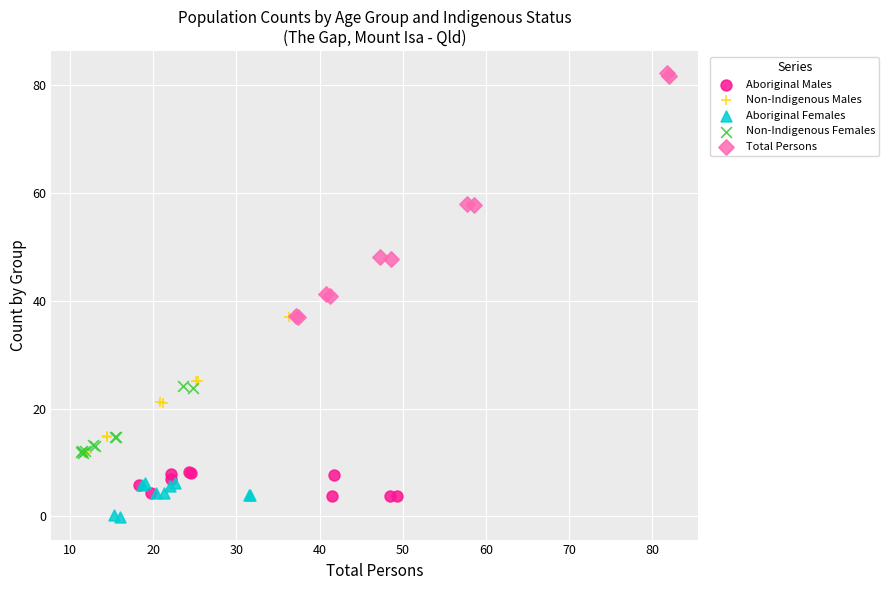

Which series reaches the maximum Y coordinate?

Total Persons